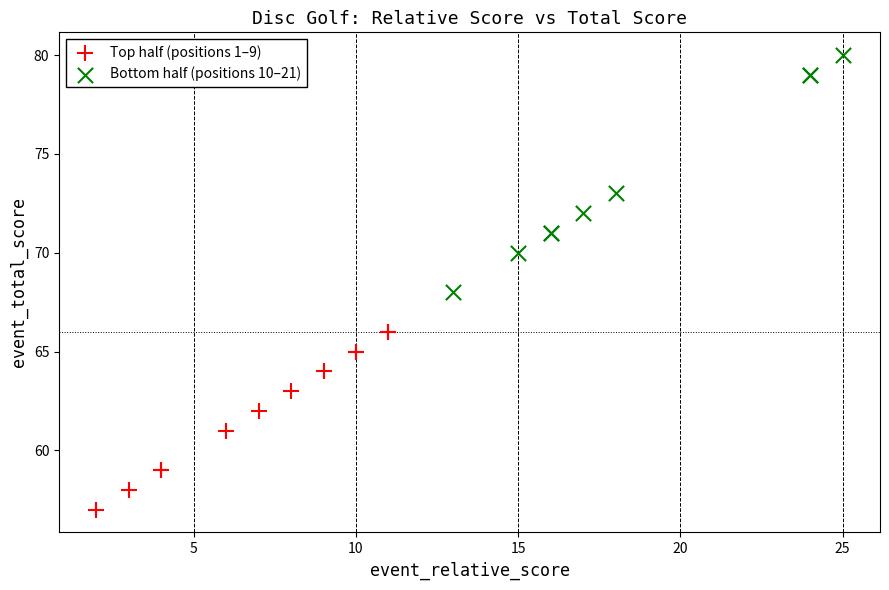

Which series reaches the maximum Y coordinate?

Bottom half (positions 10–21)